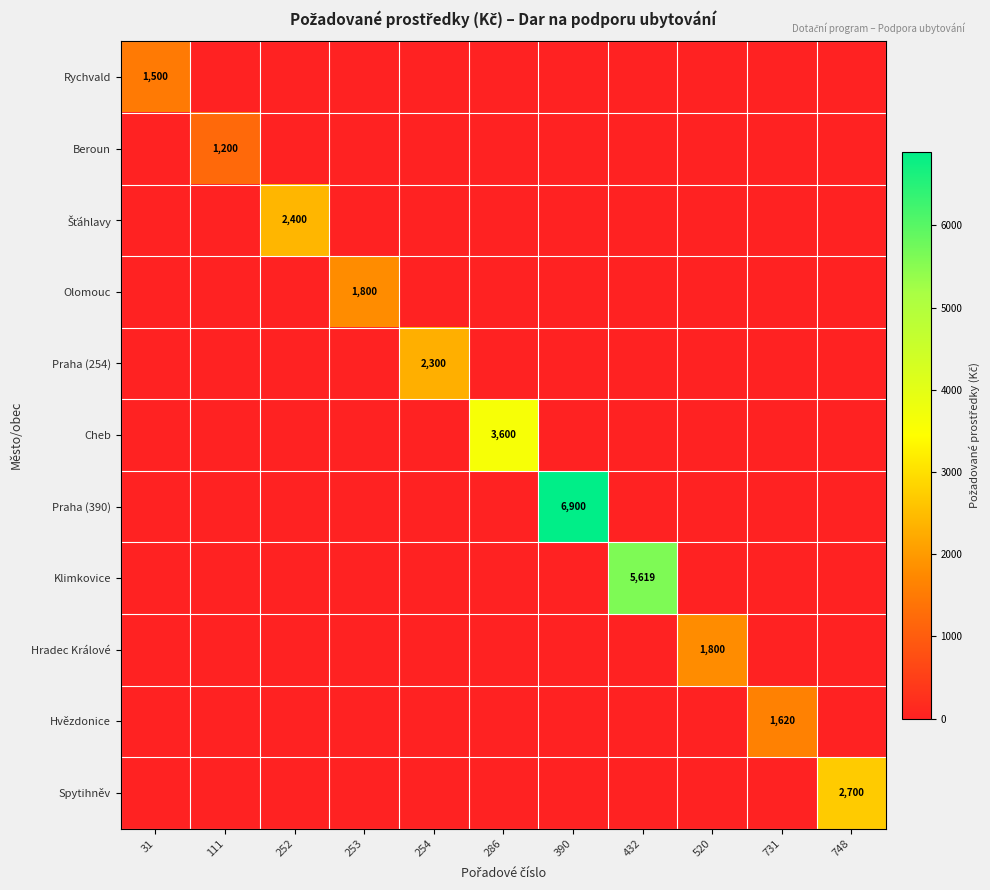

True or false: Spytihněv has a value of 2700 at 748.

True